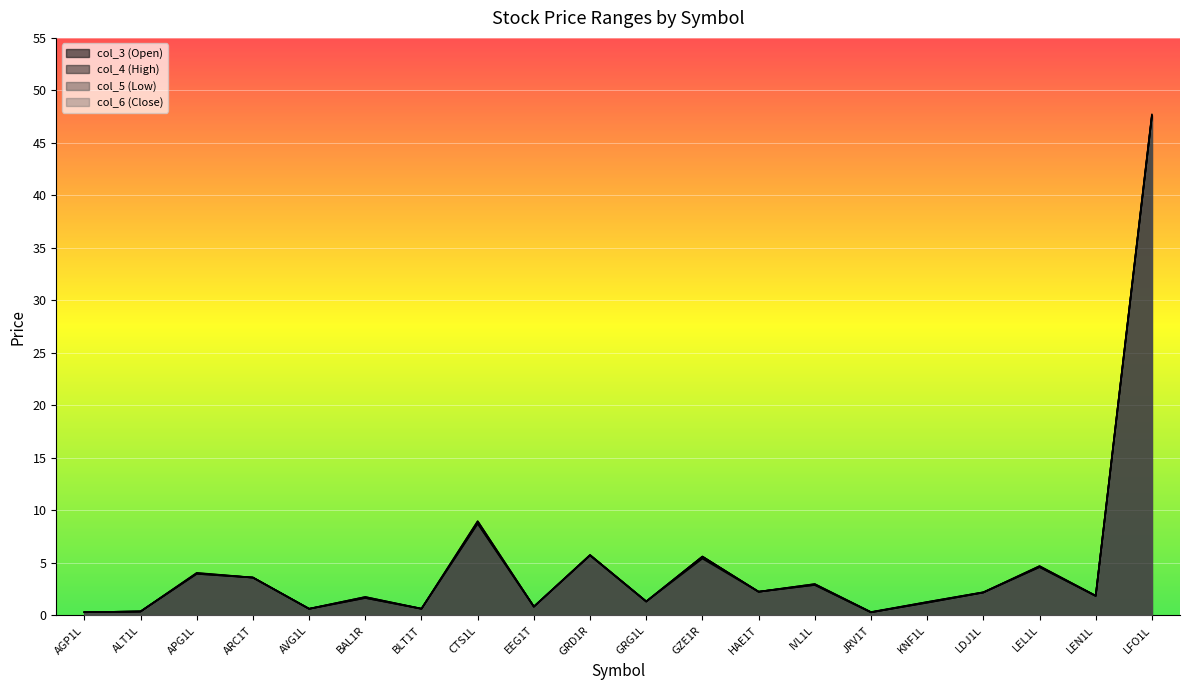

Which series ends up on top after the final intersection of col_3 (Open) and col_6 (Close)?

col_6 (Close)